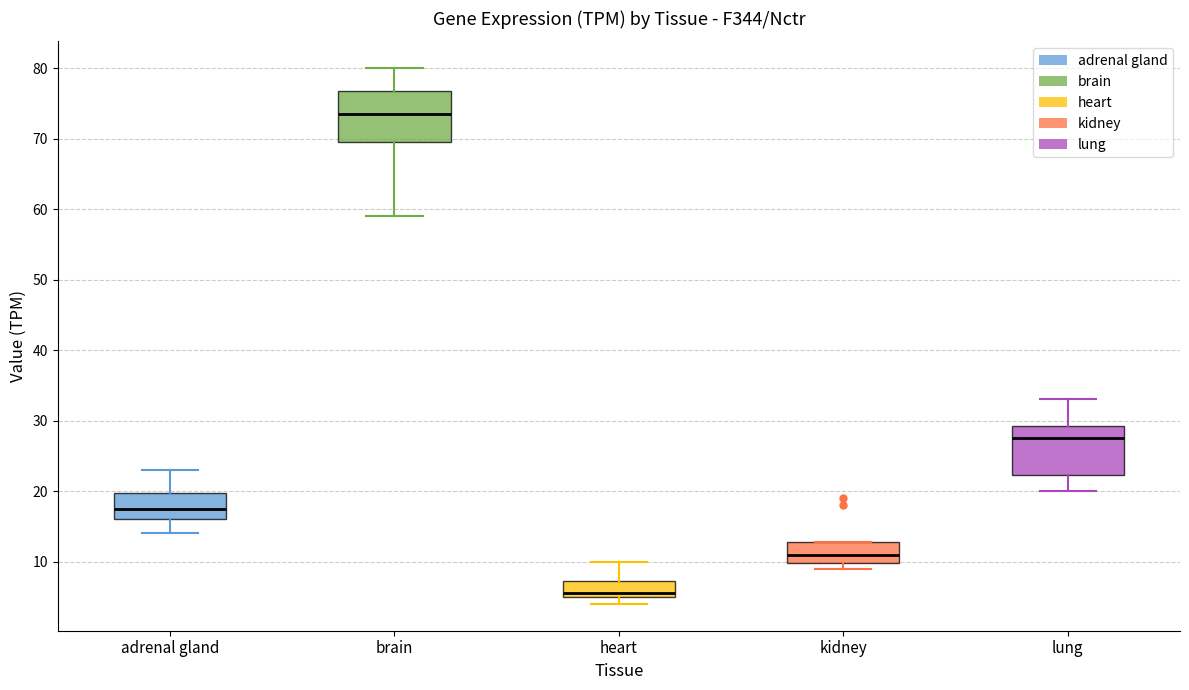

Where is the lower edge of the box for lung on the y-axis? The values are not printed on the chart, so give them approximately, as read against the axis.

22